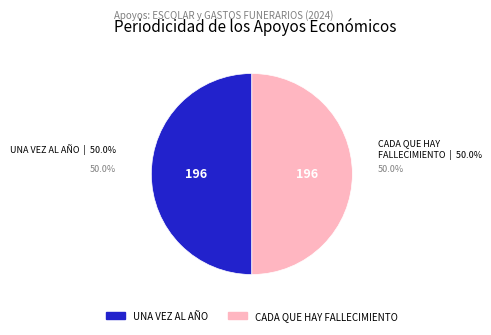

Approximately how many times larger is the value at CADA QUE HAY FALLECIMIENTO compared to UNA VEZ AL AÑO?

1.0